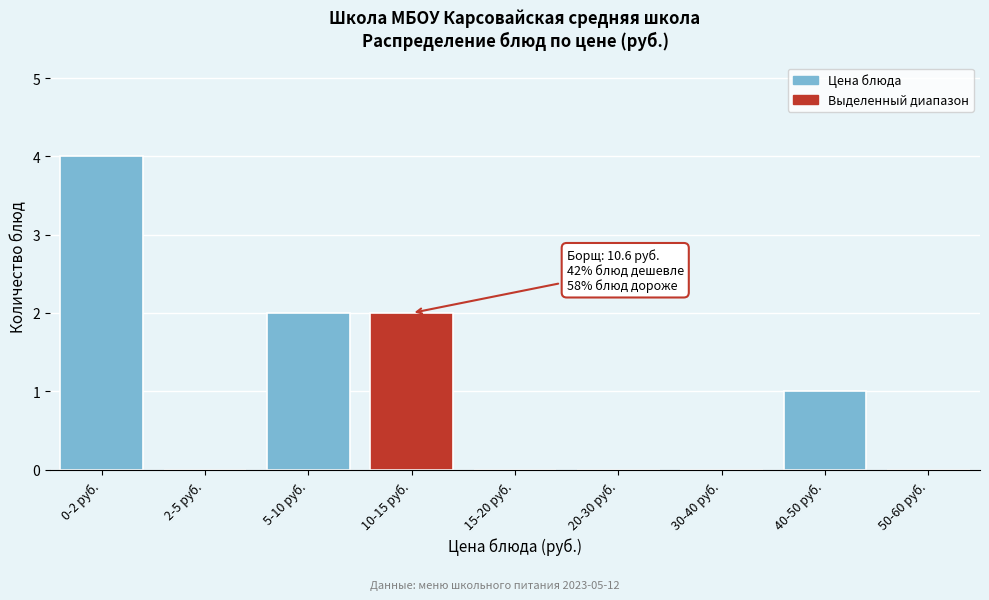

Reading right to left, transcribe all the data shown in this chart.

50-60 руб.=0	40-50 руб.=1	30-40 руб.=0	20-30 руб.=0	15-20 руб.=0	10-15 руб.=2	5-10 руб.=2	2-5 руб.=0	0-2 руб.=4